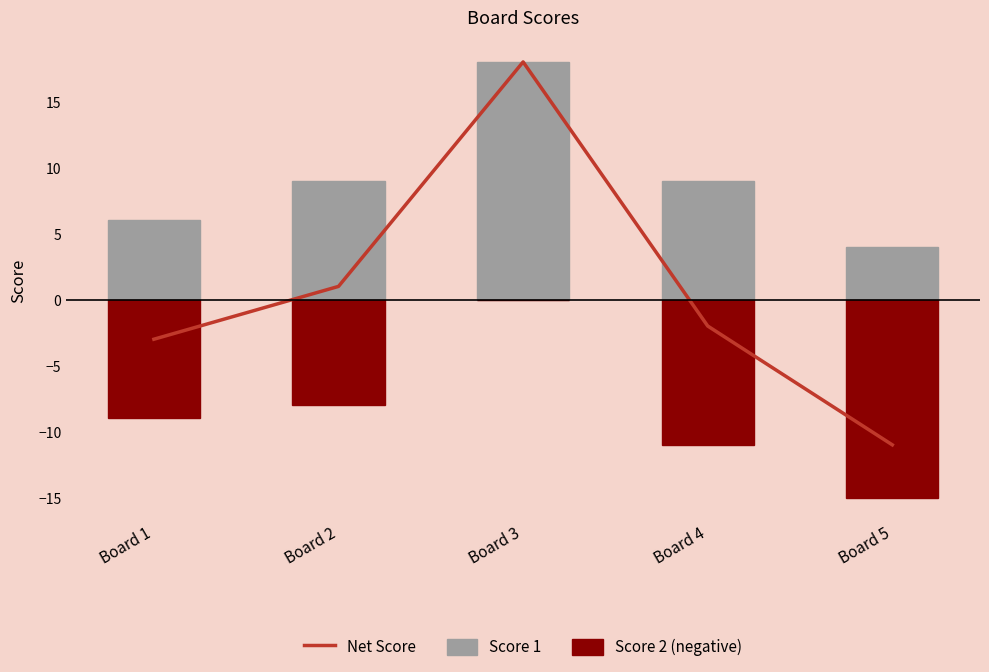

What is the maximum value shown in the chart?

18